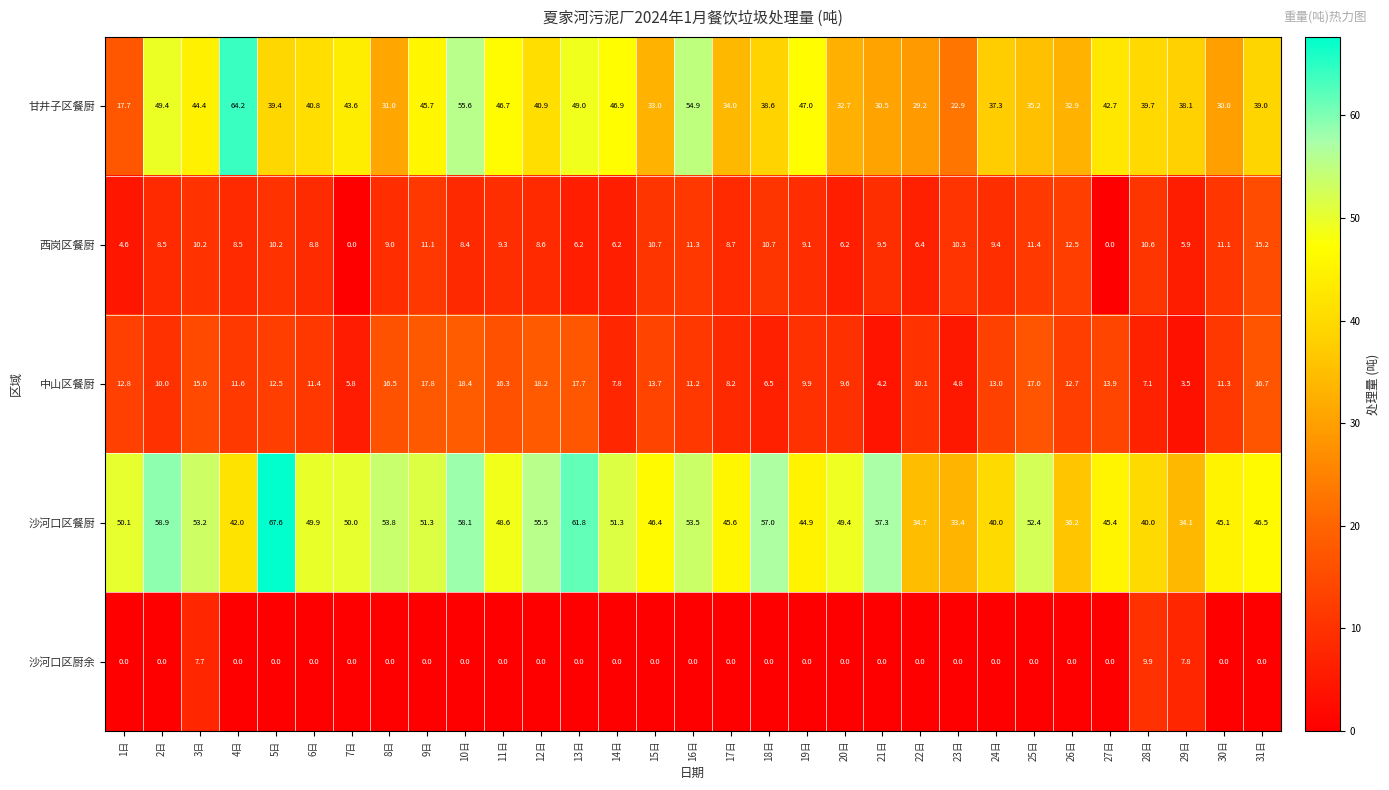

Rank the series at 13日 from lowest to highest value.

沙河口区厨余, 西岗区餐厨, 中山区餐厨, 甘井子区餐厨, 沙河口区餐厨